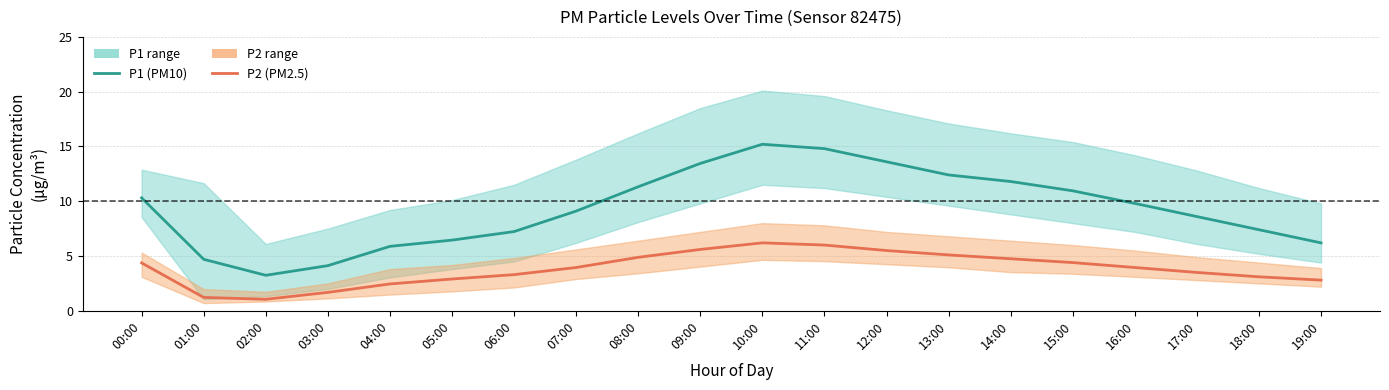

Does the chart have visible grid lines?

Yes